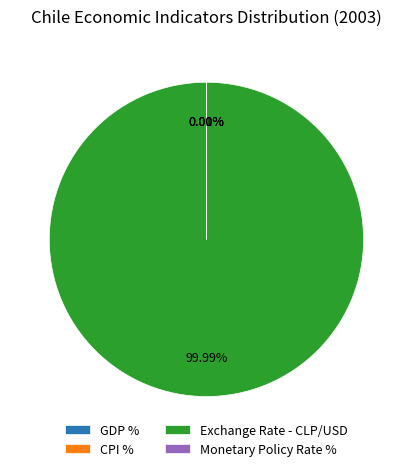

To the nearest percent, what is the difference between the largest and smallest slice percentages?

100%